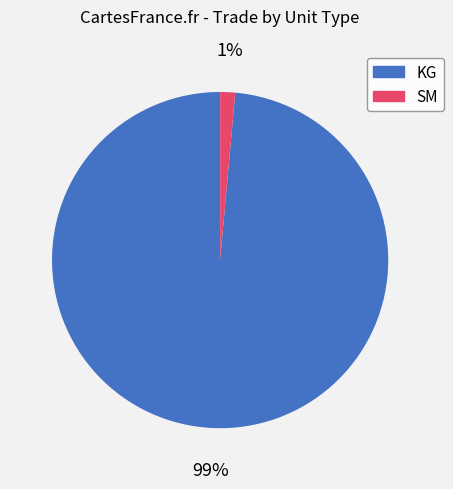

To the nearest percent, what is the combined percentage of SM and KG?

100%